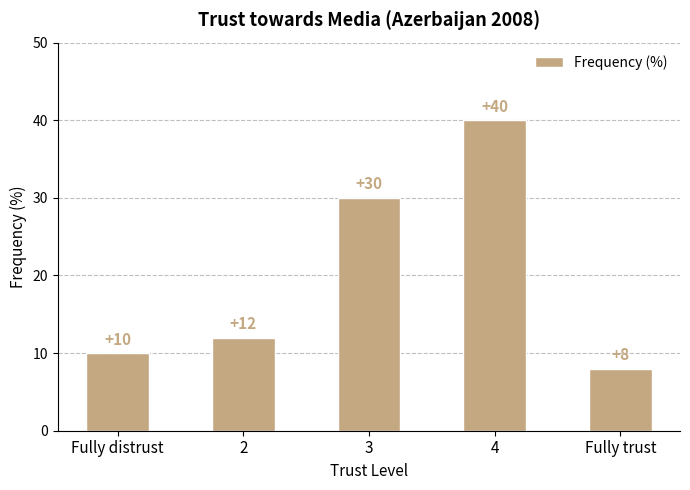

List the labels in order of value, smallest first.

Fully trust, Fully distrust, 2, 3, 4